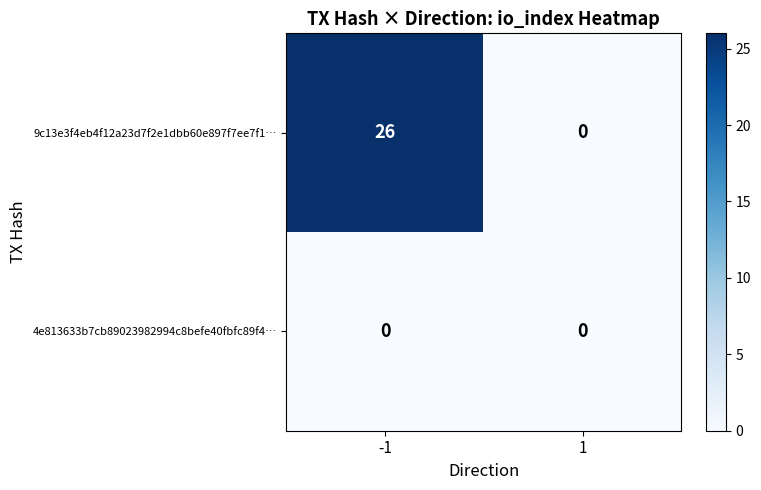

What is the maximum value shown in the chart?

26